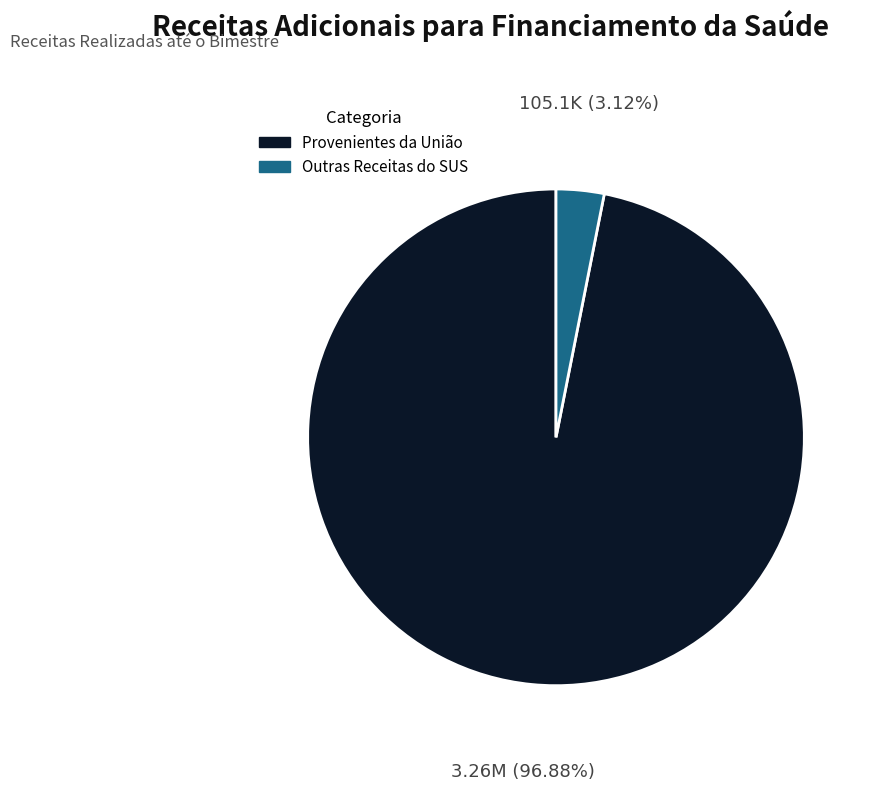

Is there a majority slice in this chart?

Yes